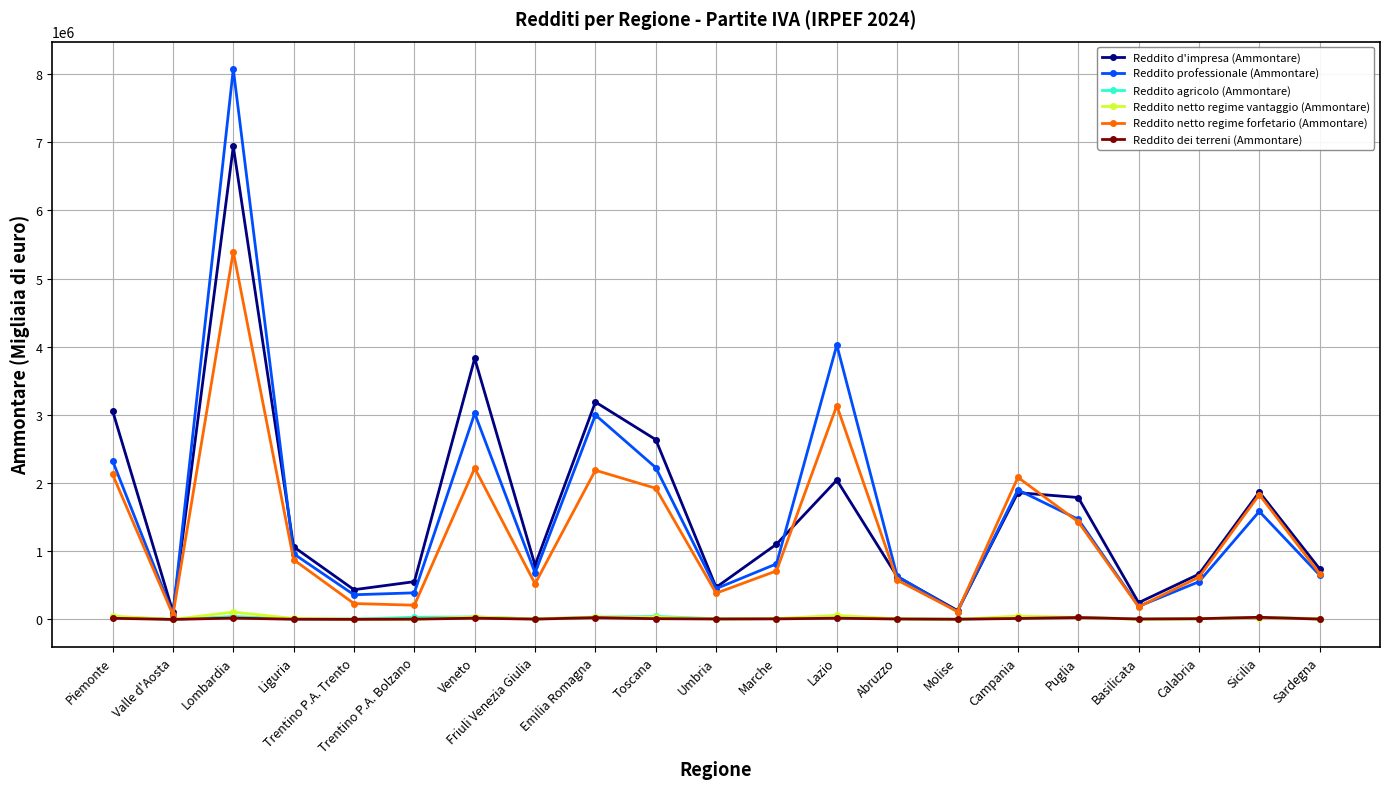

What is the difference between the Reddito dei terreni (Ammontare) values at Molise and Emilia Romagna?

23345